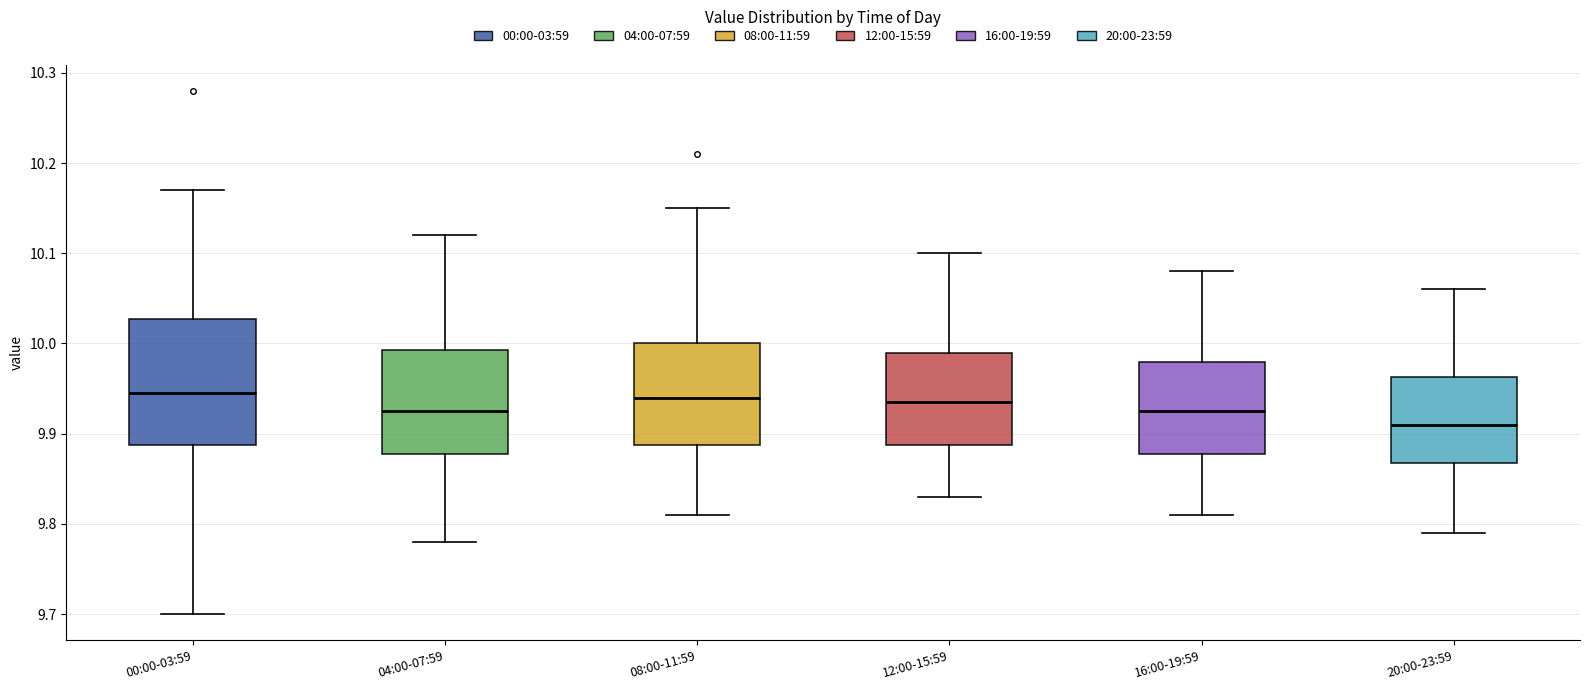

Where does the upper whisker of the box for 16:00-19:59 end on the y-axis? The values are not printed on the chart, so give them approximately, as read against the axis.

10.08